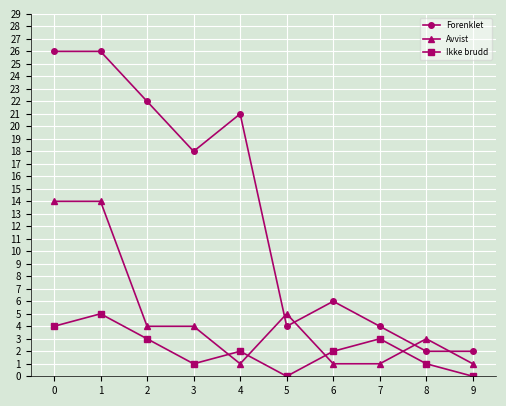

What is the average value of the Forenklet series?

13